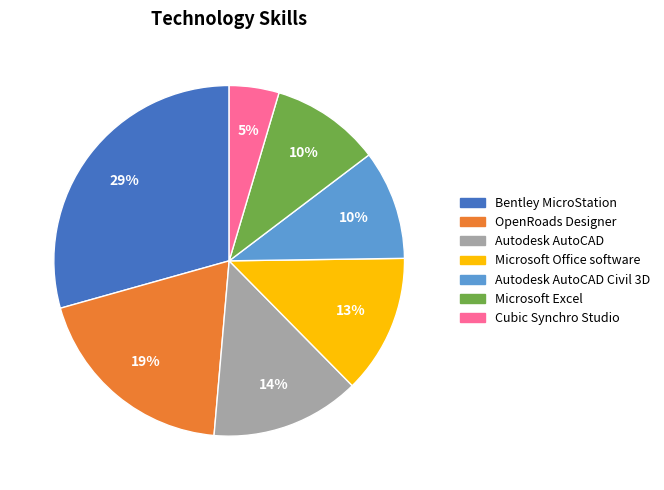

Combined, do Autodesk AutoCAD and Autodesk AutoCAD Civil 3D account for over 50%?

No